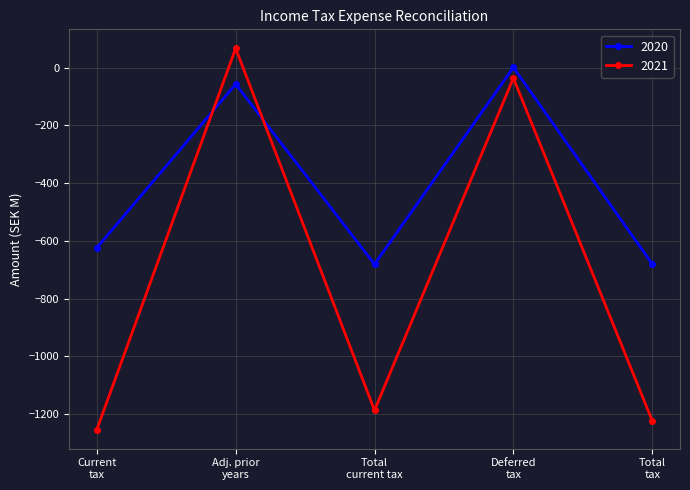

Where do 2021 and 2020 first cross each other?

Current
tax and Adj. prior
years